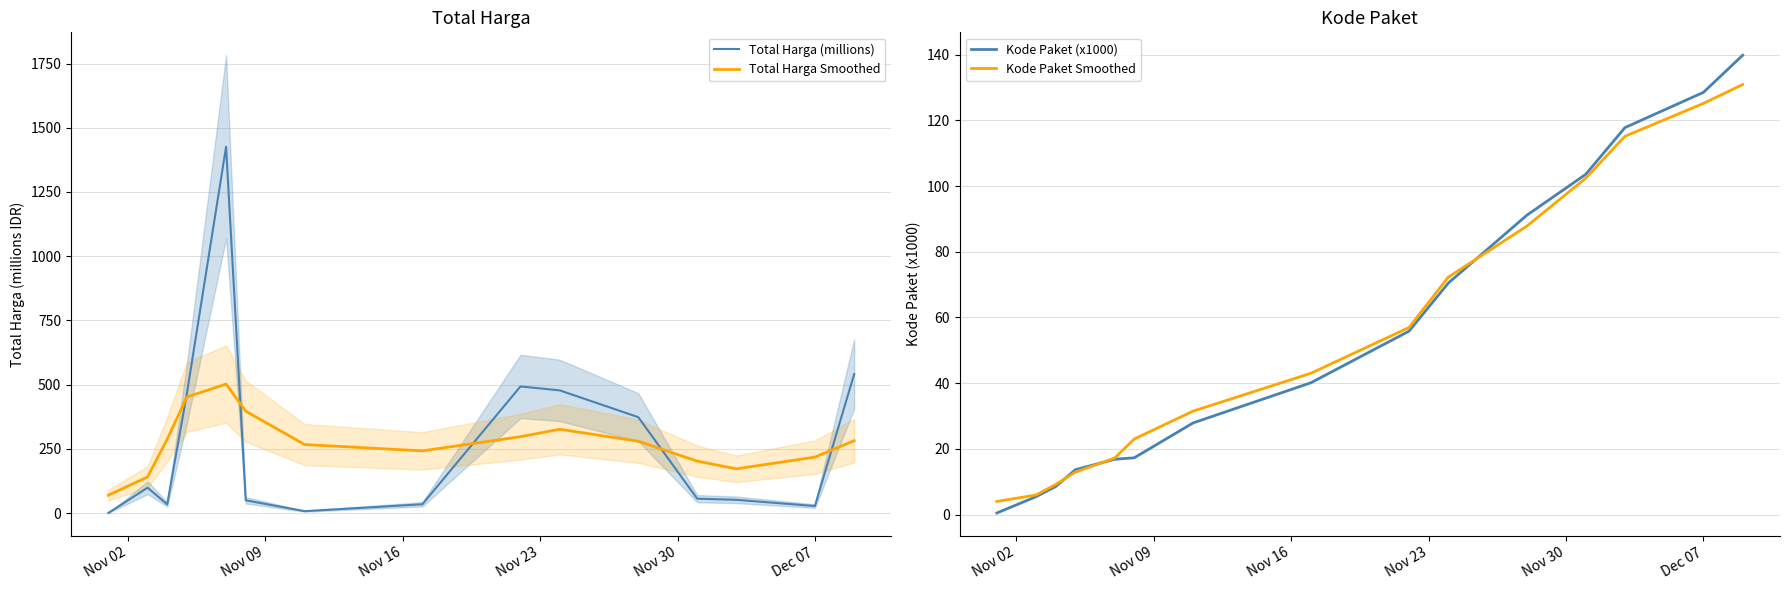

List the series in order of their peak value, highest first.

Total Harga (millions), Total Harga Smoothed, Kode Paket (x1000), Kode Paket Smoothed